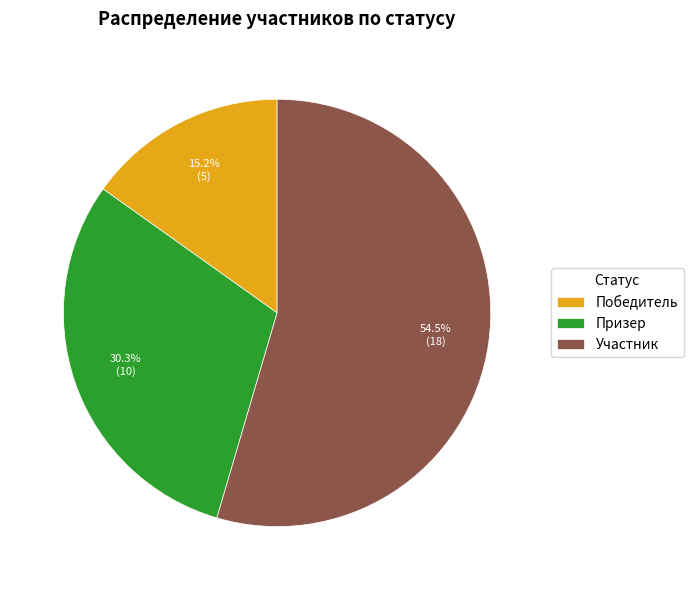

What is the largest slice in the pie chart?

Участник